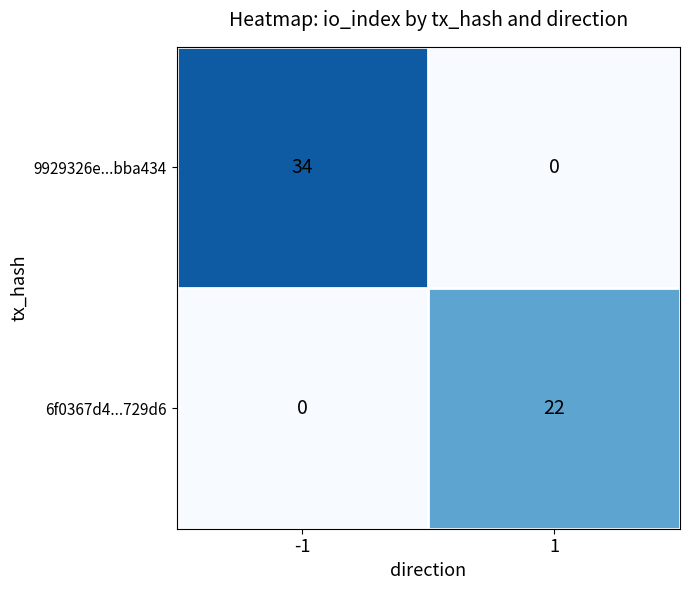

What is the maximum value shown in the chart?

34